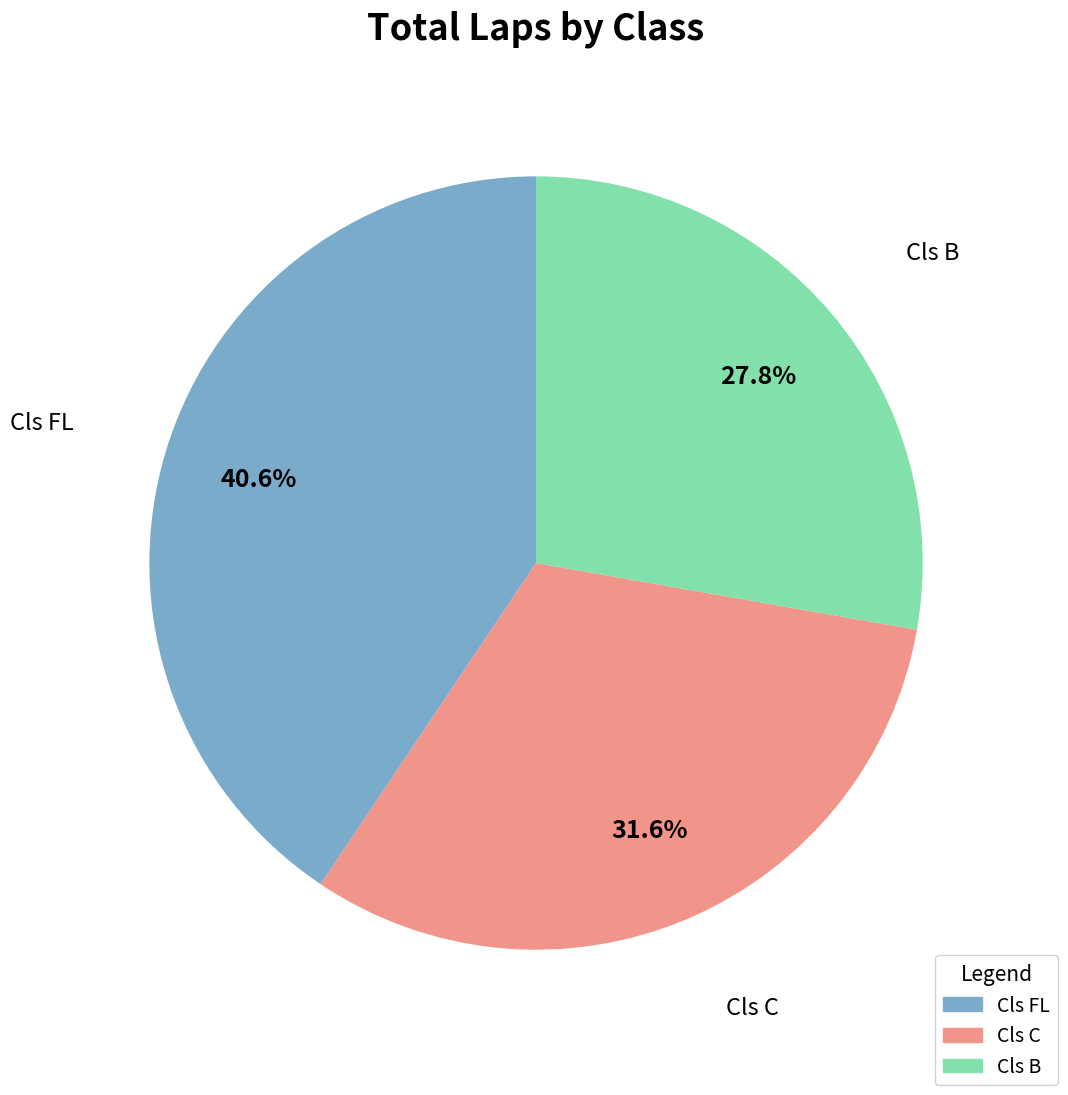

To the nearest percent, what is the difference between the largest and smallest slice percentages?

13%